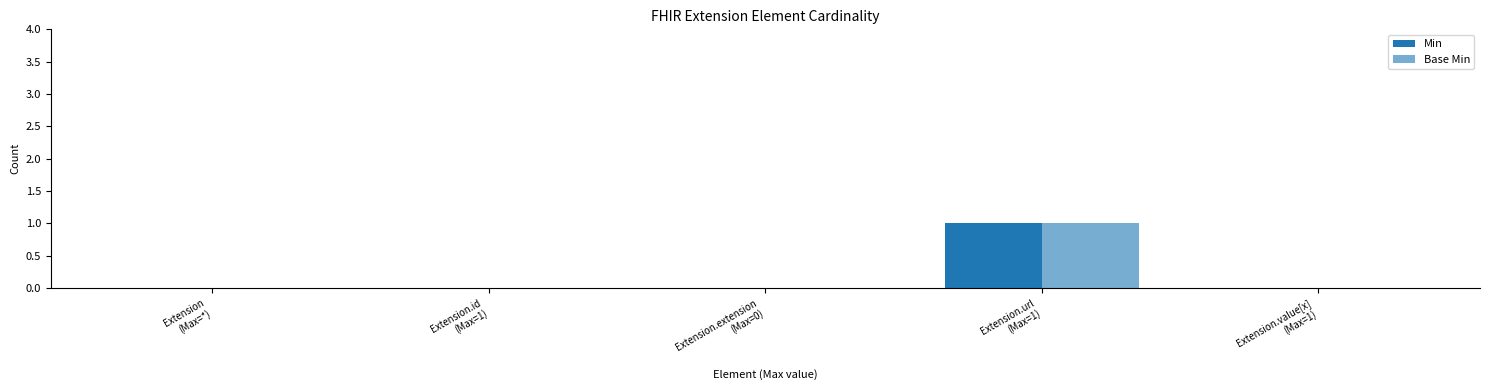

How many distinct data groups are displayed?

2